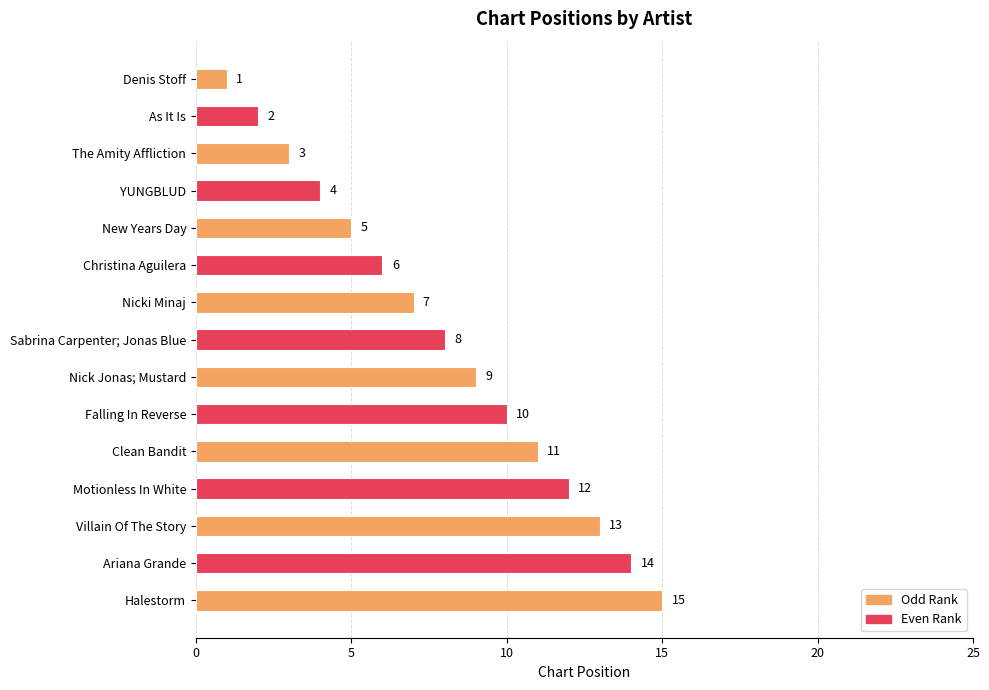

What is the minimum value shown in the chart?

1